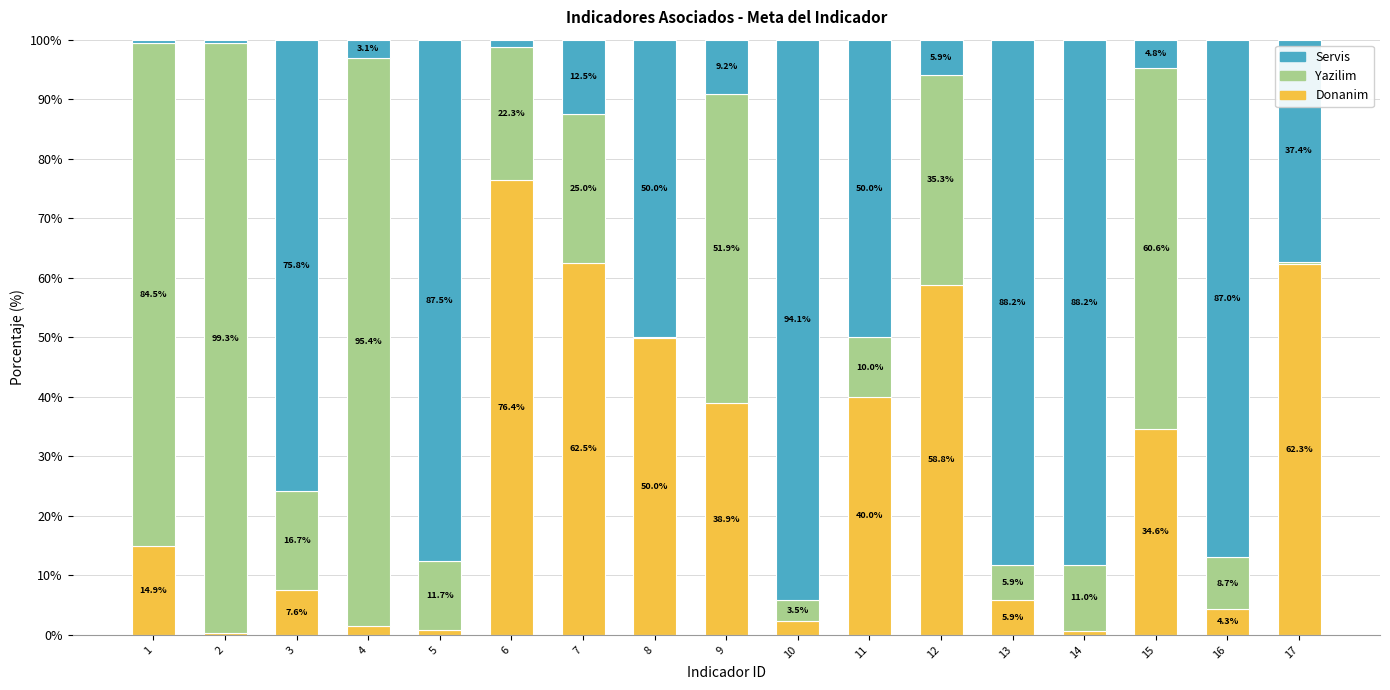

Is it true that Donanim equals 76.5 at 8?

False